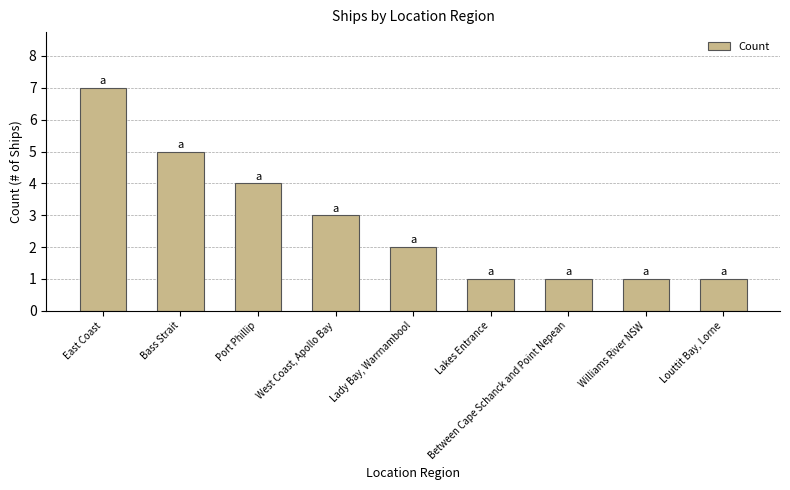

What is the label of the 3rd bar from the right?

Between Cape Schanck and Point Nepean